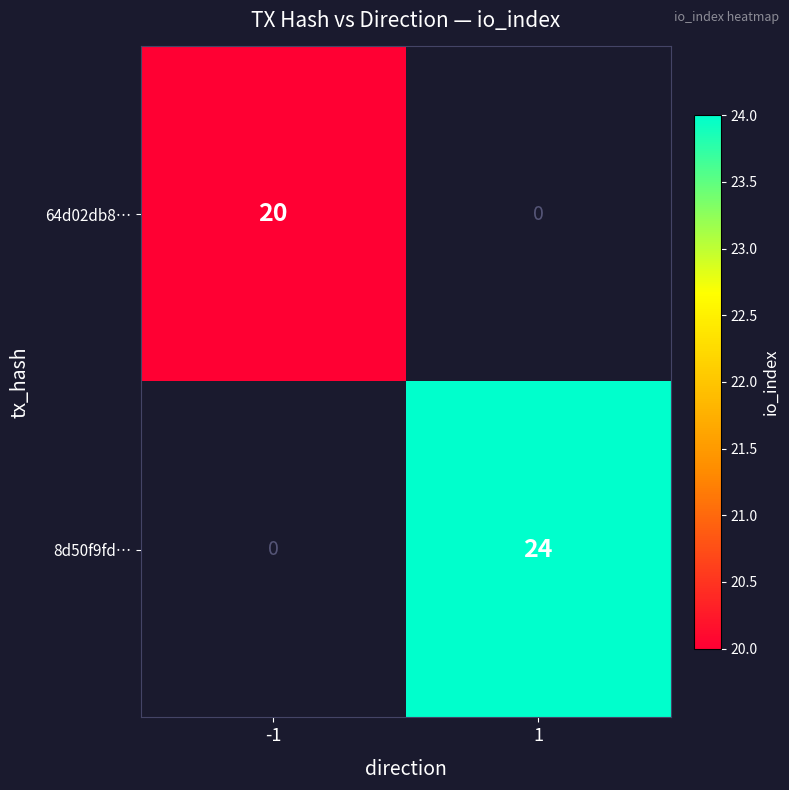

Which label corresponds to the largest value in the chart?

1